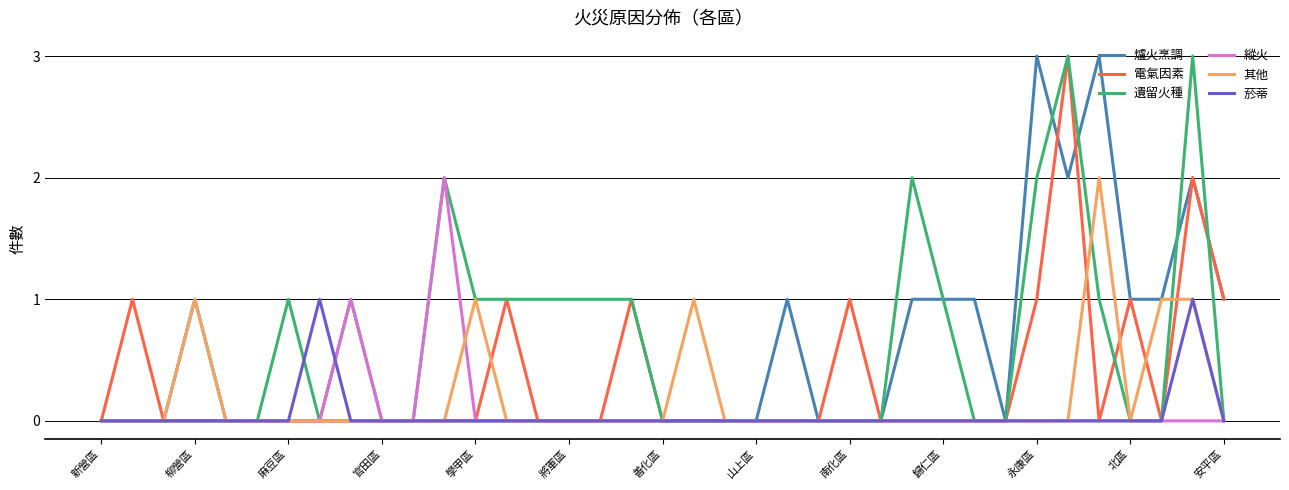

True or false: 爐火烹調 has more than 2 interior local peaks.

True